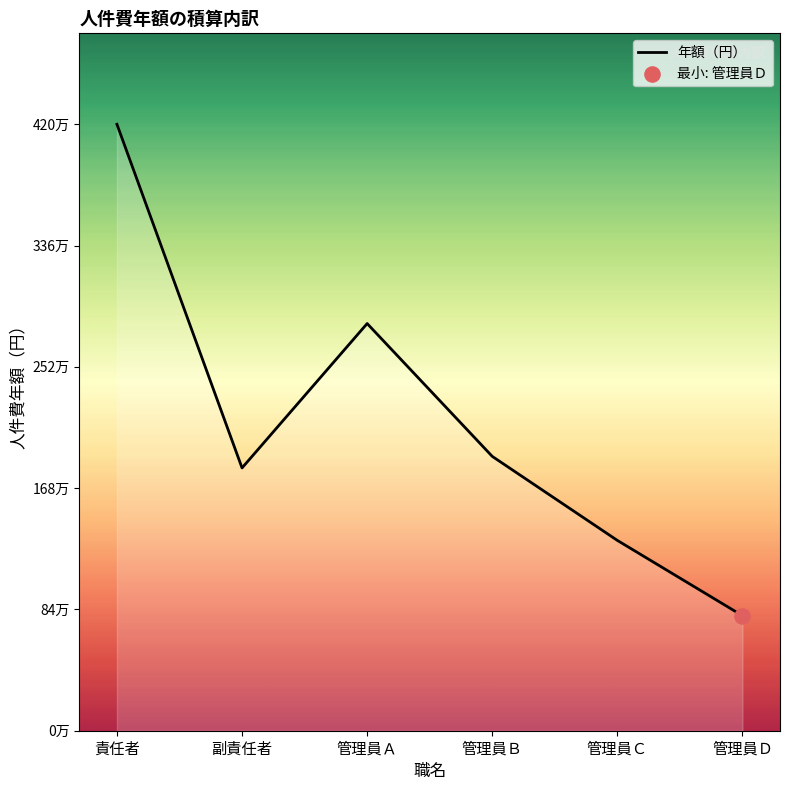

What is the change in value from 管理員Ａ to 管理員Ｂ?

-920000